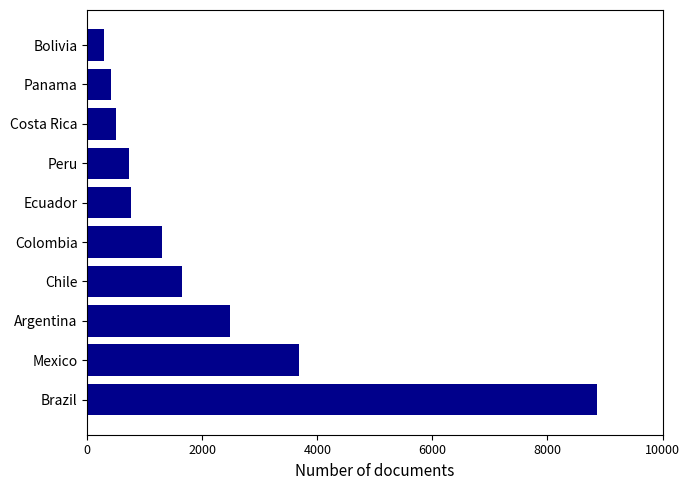

Is it true that the value at Costa Rica is 505?

True